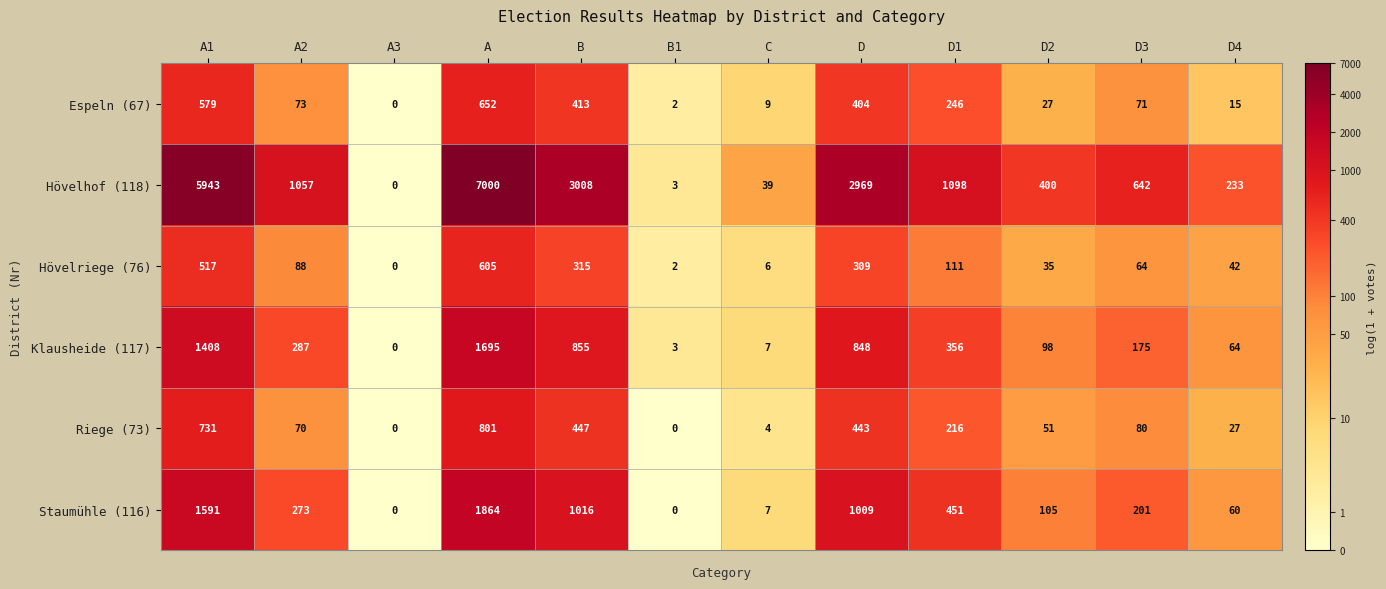

Between A and D3, which series saw the biggest shift?

Hövelhof (118)